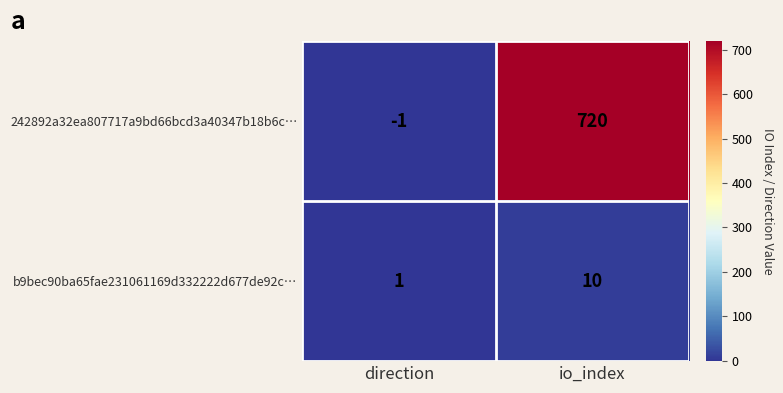

How many values in the 242892a32ea807717a9bd66bcd3a40347b18b6c… series are below 720?

1